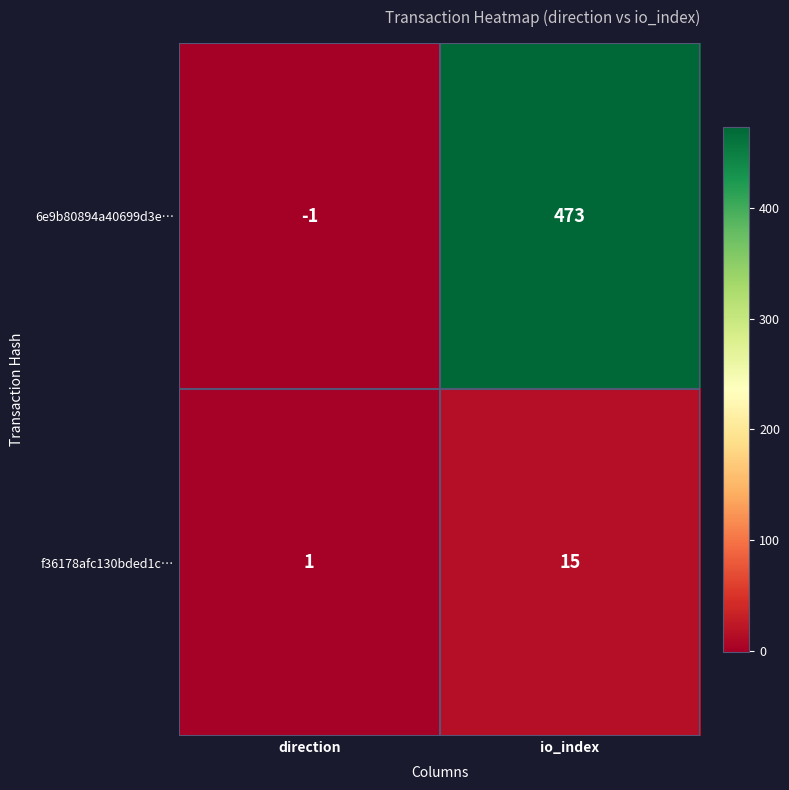

List the series in order of their overall mean, highest first.

6e9b80894a40699d3e…, f36178afc130bded1c…